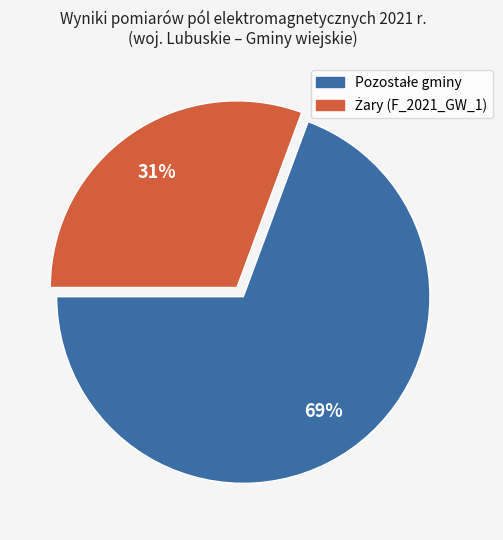

Does any single category account for the majority?

Yes